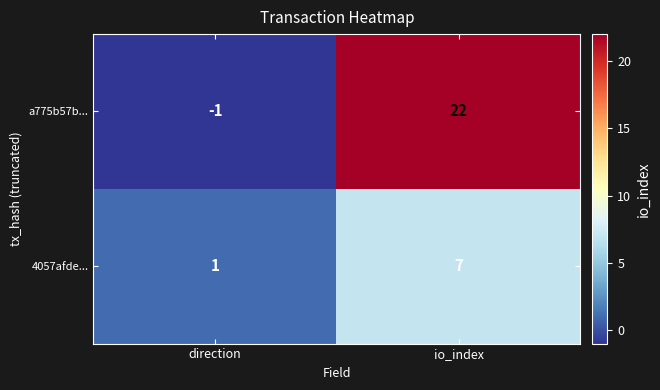

The a775b57b... series shows -1 at direction. True or false?

True